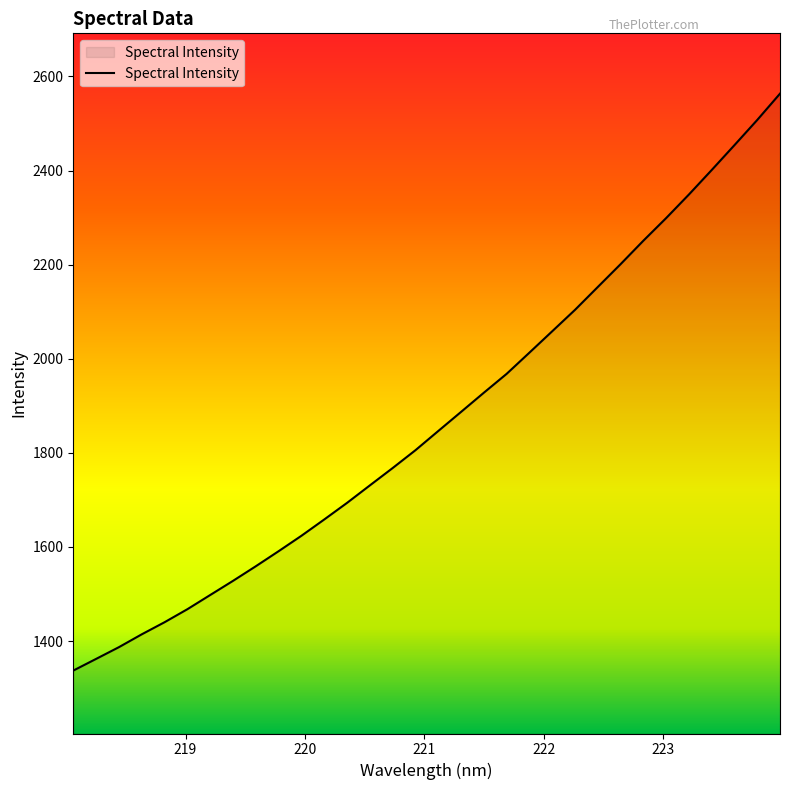

What is the maximum value shown in the chart?

2563.4